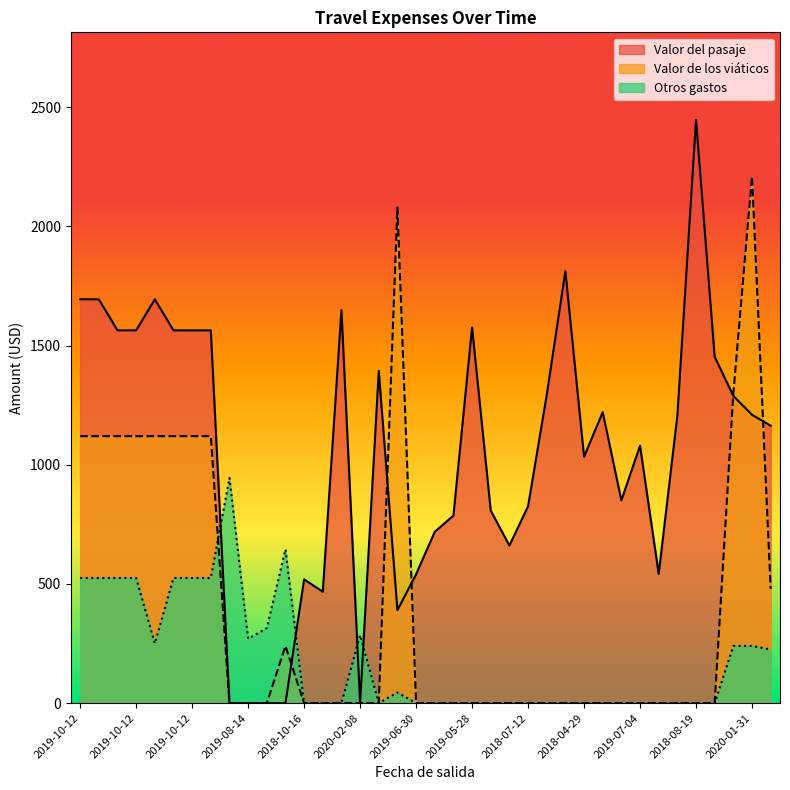

At 2019-09-15, list the series in order from largest to smallest.

Valor del pasaje, Valor de los viáticos, Otros gastos